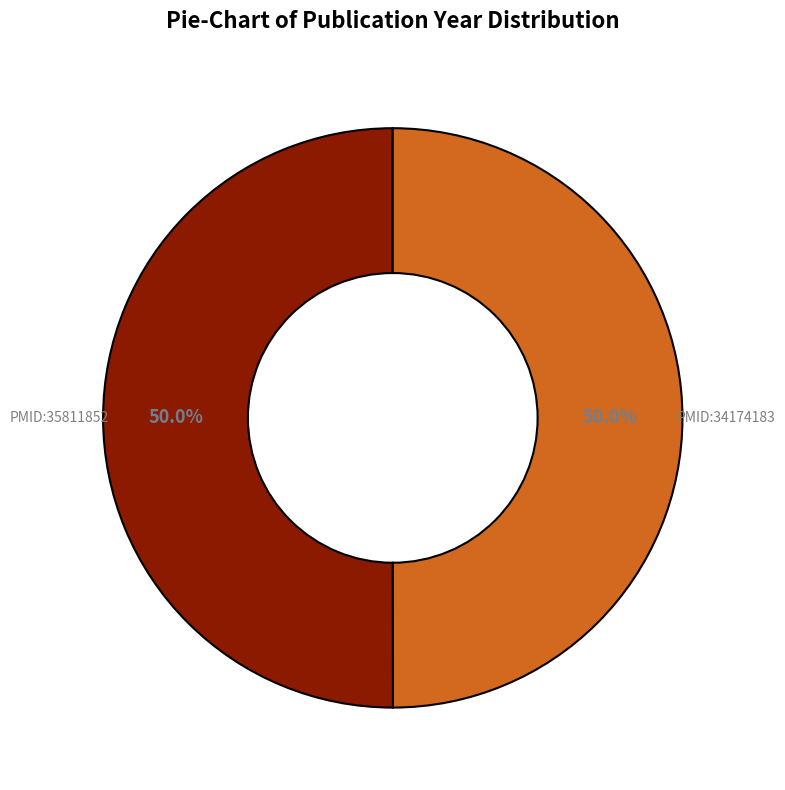

To the nearest percent, what is the average slice percentage?

50%